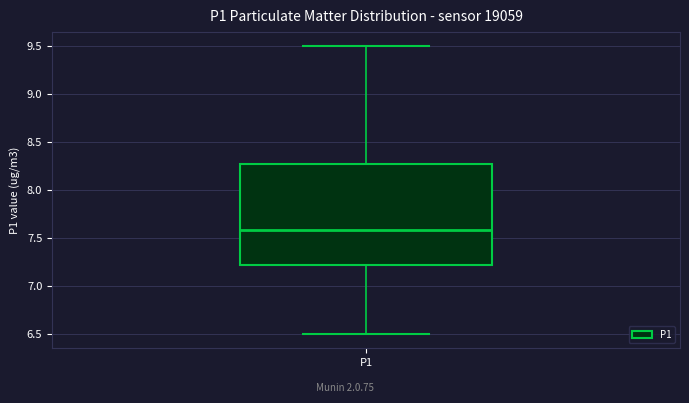

Transcribe this box plot: give where the median line is, the range the box spans, and where the two whiskers end, as read against the y-axis. The values are not printed on the chart, so give them approximately, as read against the axis.

median 7.6, box 7.2 to 8.3, whiskers 6.5 to 9.5